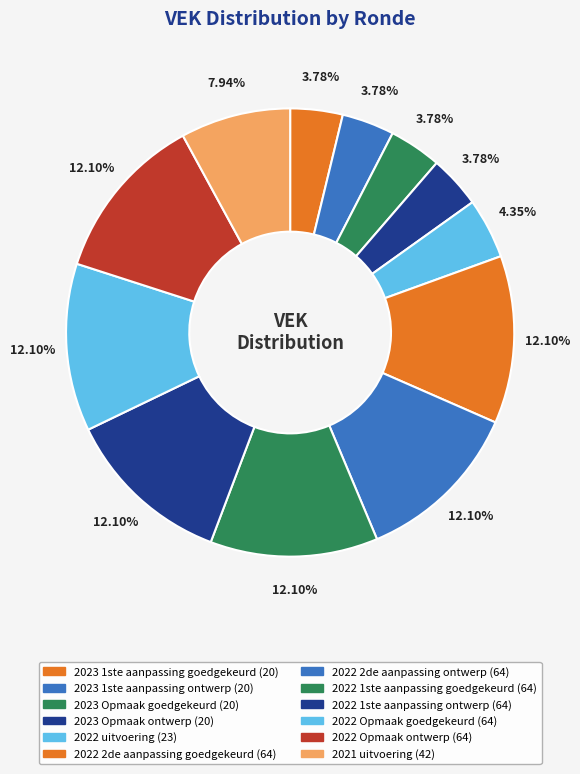

The 2022 uitvoering slice represents 4% of the pie. True or false?

True